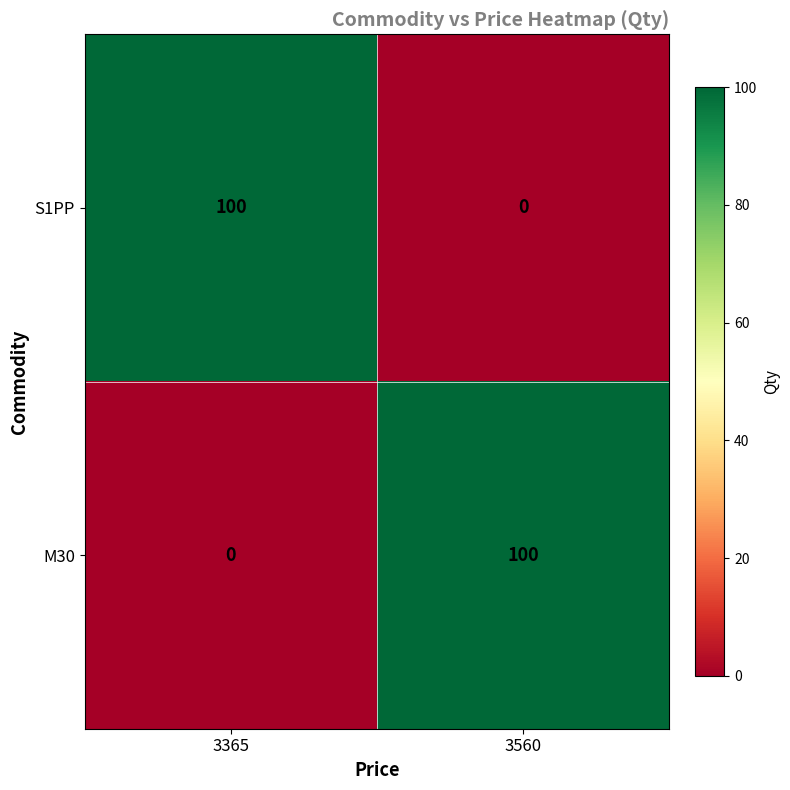

Is it true that S1PP equals 0 at 3560?

True